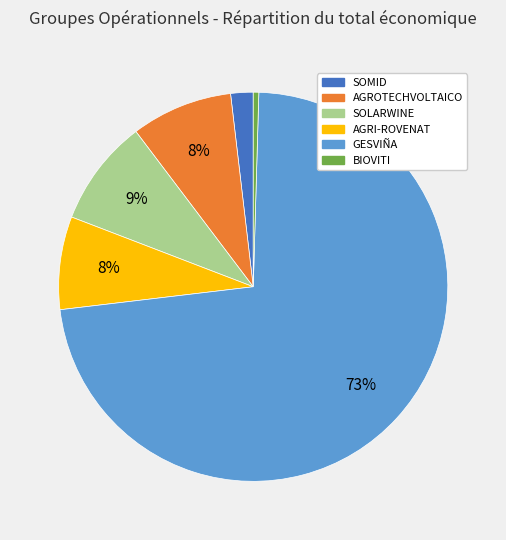

Count the number of slices in the pie.

6